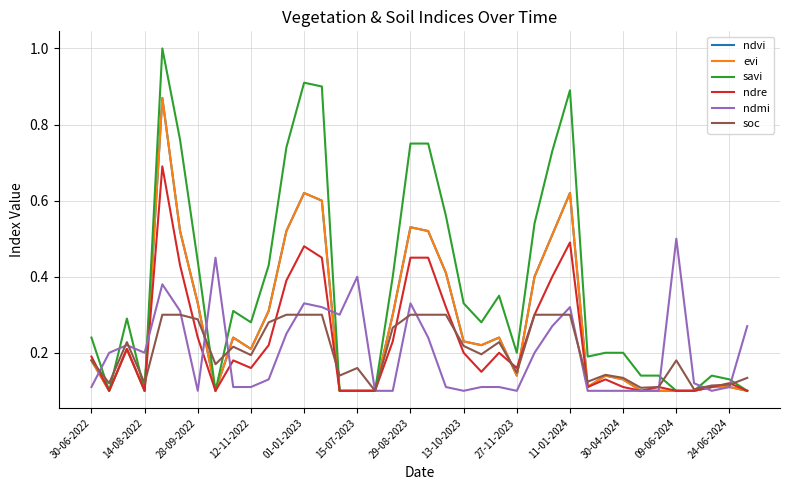

Reading left to right, extract all data points from this chart.

ndvi: 0.2	0.1	0.2	0.1	0.9	0.5	0.3	0.1	0.2	0.2	0.3	0.5	0.6	0.6	0.1	0.1	0.1	0.3	0.5	0.5	0.4	0.2	0.2	0.2	0.1	0.4	0.5	0.6	0.1	0.1	0.1	0.1	0.1	0.1	0.1	0.1	0.1	0.1
evi: 0.2	0.1	0.2	0.1	0.9	0.5	0.3	0.1	0.2	0.2	0.3	0.5	0.6	0.6	0.1	0.1	0.1	0.3	0.5	0.5	0.4	0.2	0.2	0.2	0.1	0.4	0.5	0.6	0.1	0.1	0.1	0.1	0.1	0.1	0.1	0.1	0.1	0.1
savi: 0.2	0.1	0.3	0.1	1.0	0.8	0.4	0.1	0.3	0.3	0.4	0.7	0.9	0.9	0.1	0.1	0.1	0.4	0.8	0.8	0.6	0.3	0.3	0.3	0.2	0.5	0.7	0.9	0.2	0.2	0.2	0.1	0.1	0.1	0.1	0.1	0.1	0.1
ndre: 0.2	0.1	0.2	0.1	0.7	0.4	0.2	0.1	0.2	0.2	0.2	0.4	0.5	0.5	0.1	0.1	0.1	0.2	0.5	0.5	0.3	0.2	0.1	0.2	0.2	0.3	0.4	0.5	0.1	0.1	0.1	0.1	0.1	0.1	0.1	0.1	0.1	0.1
ndmi: 0.1	0.2	0.2	0.2	0.4	0.3	0.1	0.5	0.1	0.1	0.1	0.2	0.3	0.3	0.3	0.4	0.1	0.1	0.3	0.2	0.1	0.1	0.1	0.1	0.1	0.2	0.3	0.3	0.1	0.1	0.1	0.1	0.1	0.5	0.1	0.1	0.1	0.3
soc: 0.2	0.1	0.2	0.1	0.3	0.3	0.3	0.2	0.2	0.2	0.3	0.3	0.3	0.3	0.1	0.2	0.1	0.3	0.3	0.3	0.3	0.2	0.2	0.2	0.1	0.3	0.3	0.3	0.1	0.1	0.1	0.1	0.1	0.2	0.1	0.1	0.1	0.1